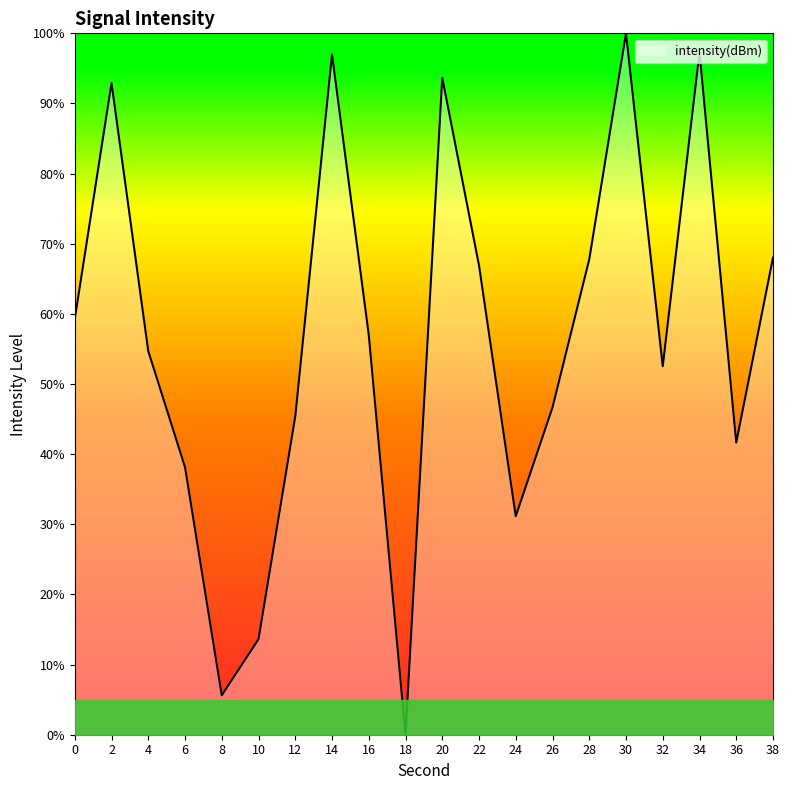

What is the maximum value shown in the chart?

100.0